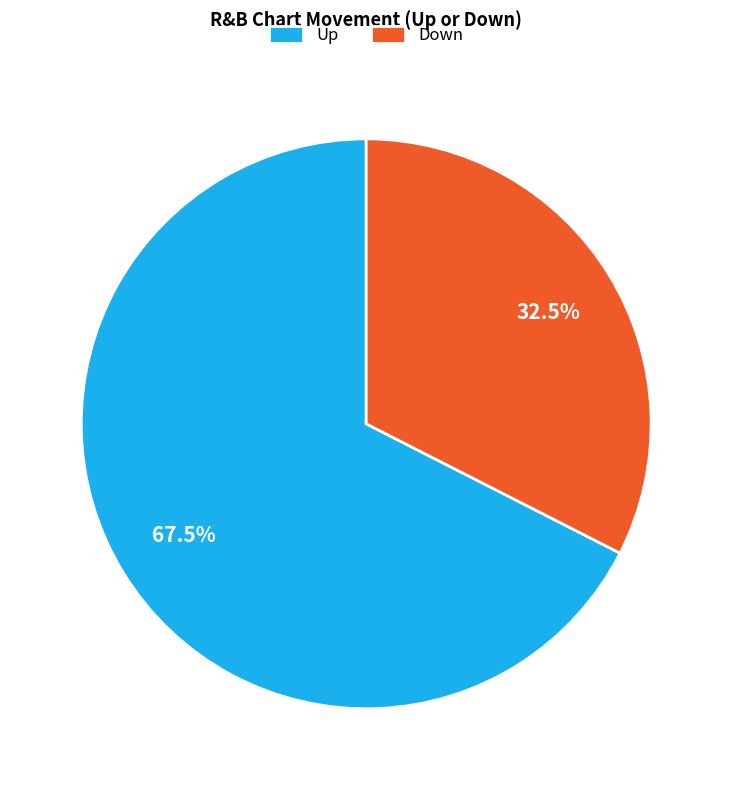

Which category accounts for the majority?

Up